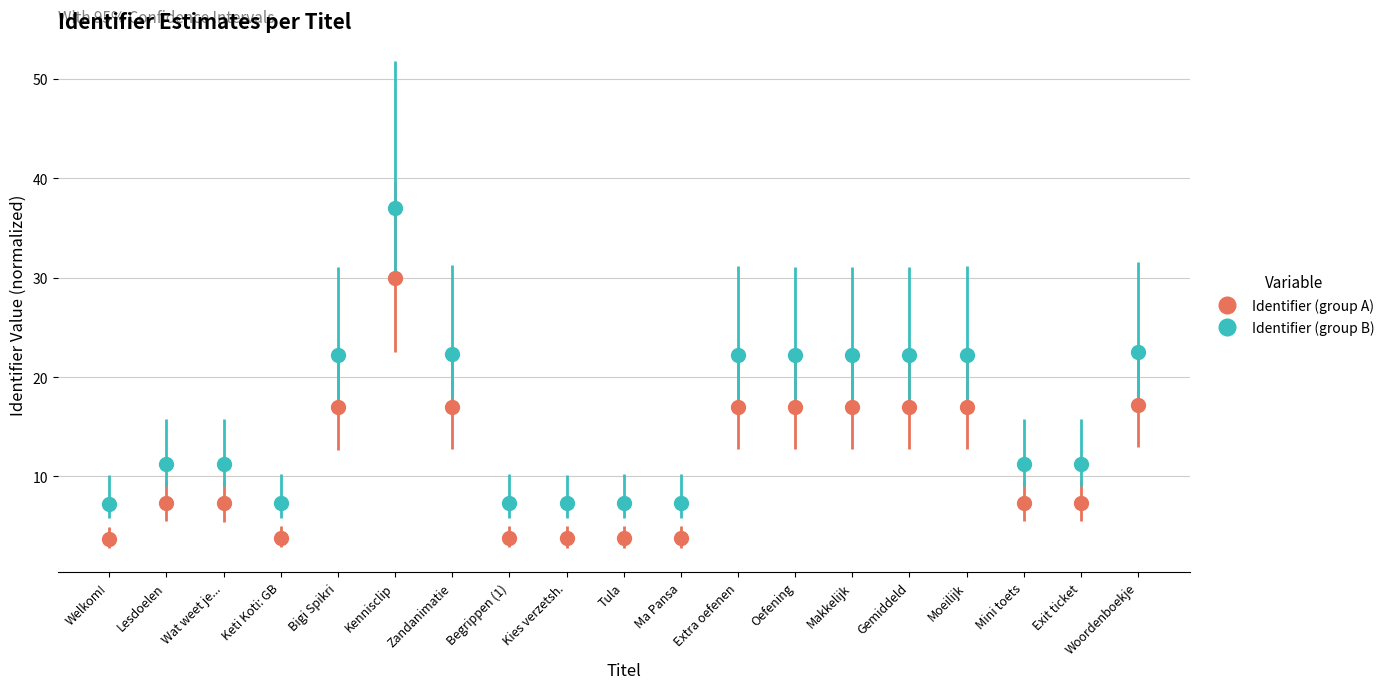

Where is the first local minimum for Identifier (group A)?

Keti Koti: GB